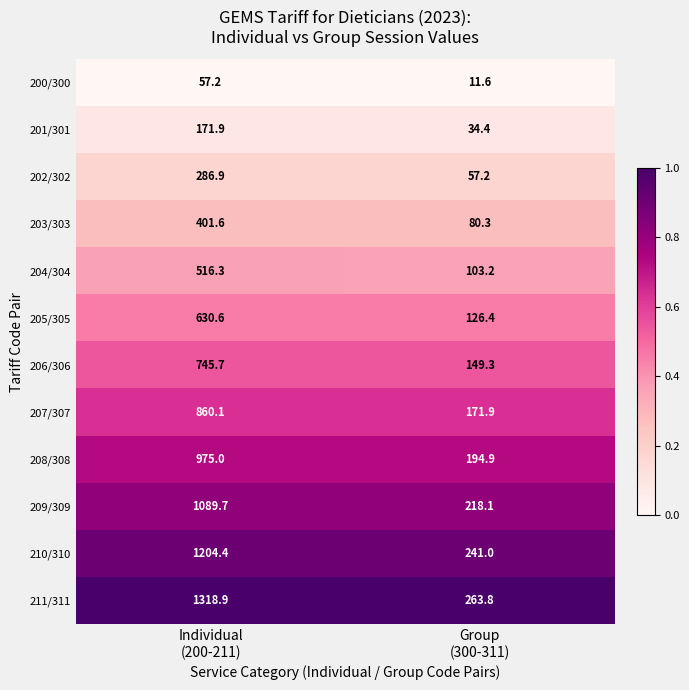

Which series has the largest range (max minus min)?

211/311